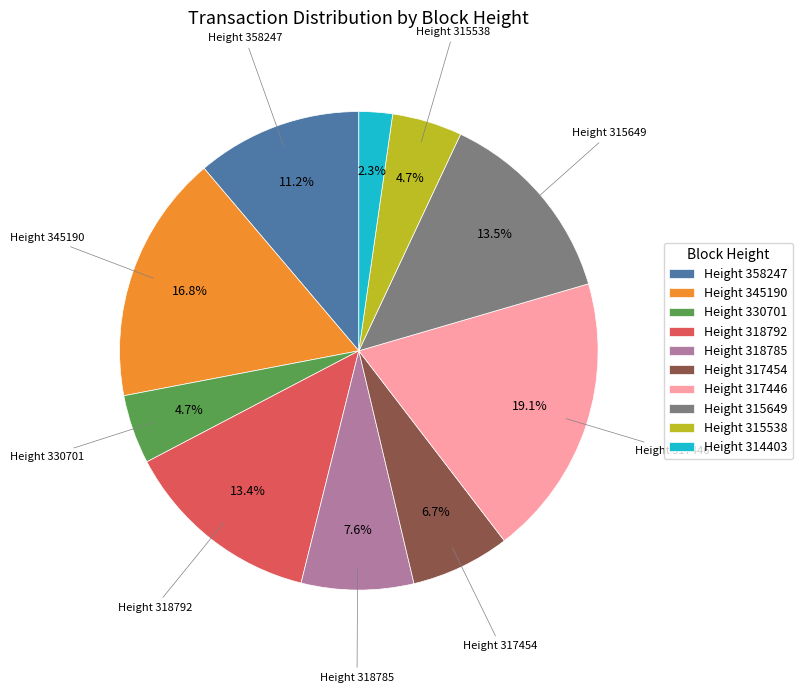

What is the ratio of the value at Height 317454 to the value at Height 358247?

0.6